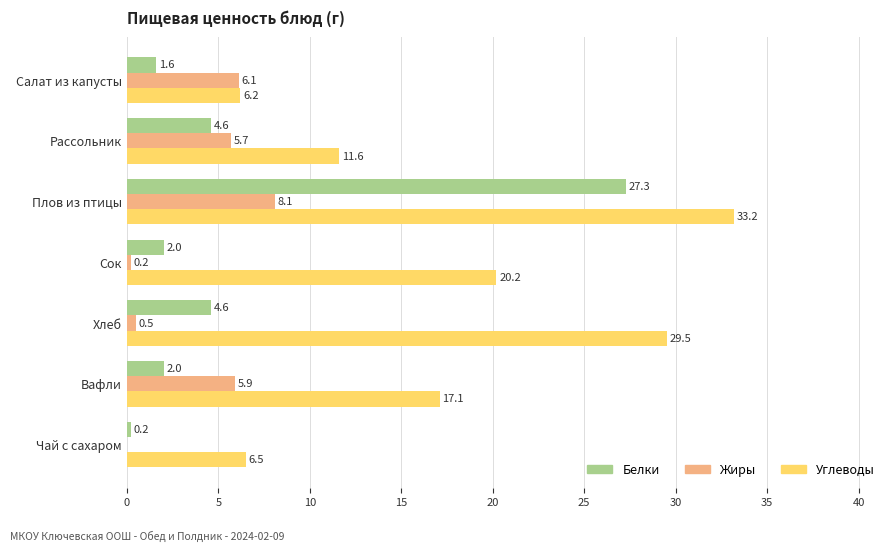

Between Рассольник and Чай с сахаром, which series saw the biggest shift?

Жиры